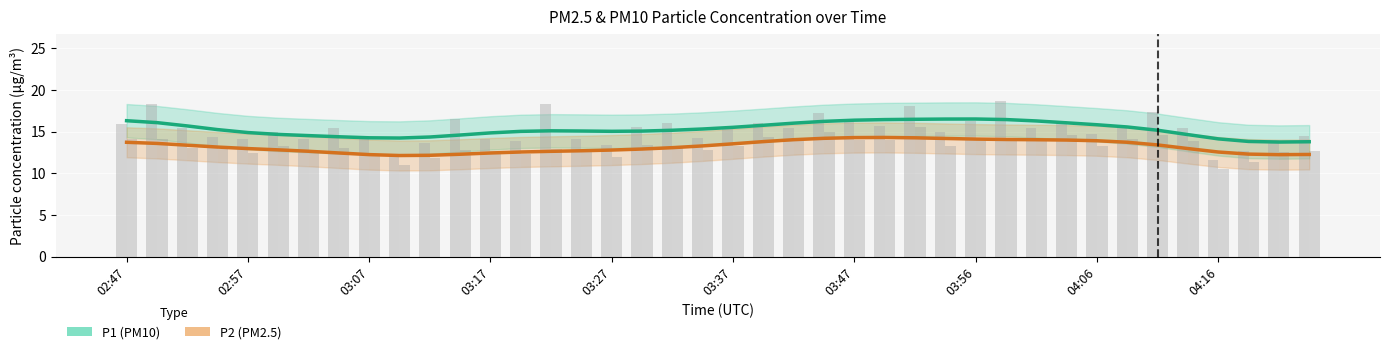

Reading right to left, list all the values displayed in this chart.

P1 (PM10): 13.8	13.7	13.8	14.1	14.6	15.2	15.5	15.8	16.0	16.3	16.4	16.5	16.5	16.5	16.4	16.4	16.2	16.0	15.7	15.5	15.3	15.2	15.1	15.0	15.1	15.1	15.0	14.8	14.6	14.3	14.2	14.2	14.4	14.5	14.7	14.9	15.2	15.7	16.1	16.3
P2 (PM2.5): 12.3	12.2	12.3	12.5	13.0	13.4	13.7	13.9	14.0	14.0	14.0	14.1	14.2	14.2	14.3	14.3	14.2	14.0	13.8	13.5	13.3	13.1	12.9	12.8	12.7	12.6	12.5	12.4	12.3	12.2	12.1	12.2	12.4	12.6	12.8	13.0	13.1	13.4	13.6	13.7